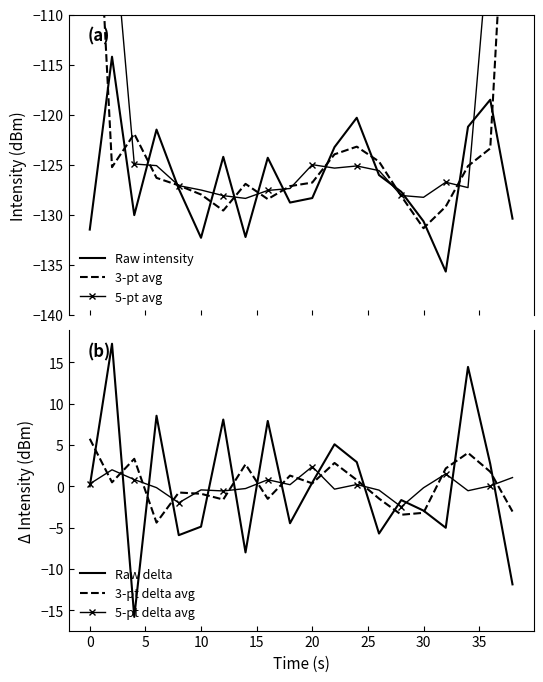

List the series in order of their peak value, lowest first.

Raw intensity, 3-pt avg, 5-pt avg, 5-pt delta avg, 3-pt delta avg, Raw delta